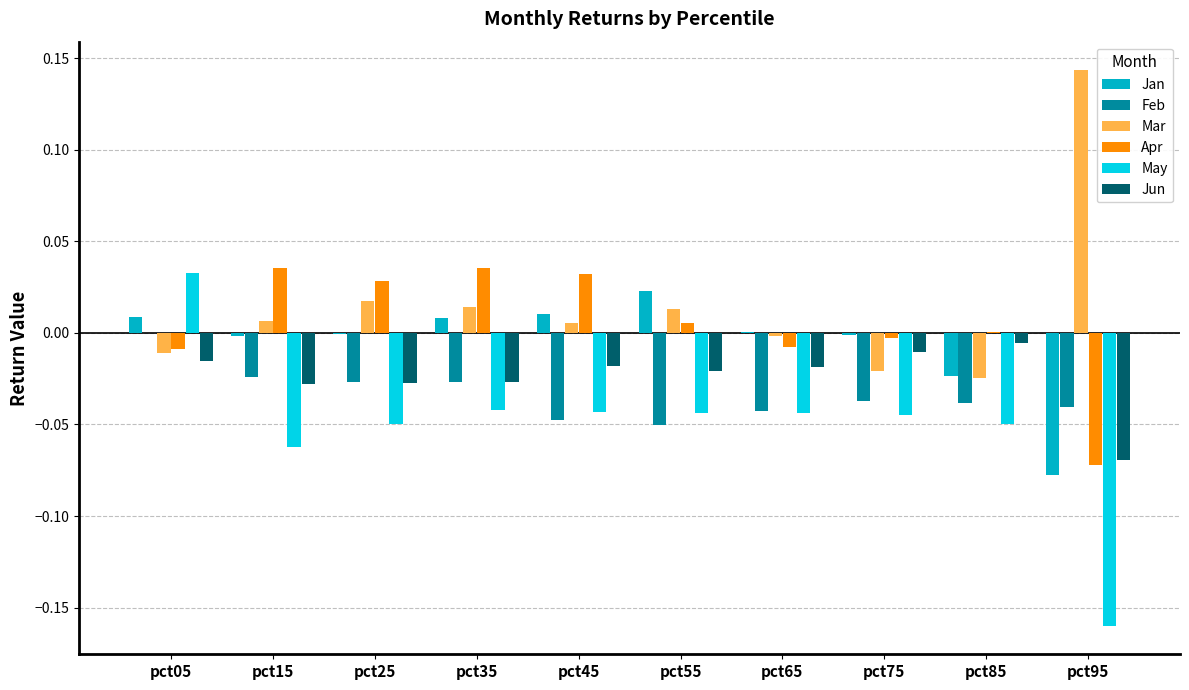

Which category has the highest value in the May series?

pct05